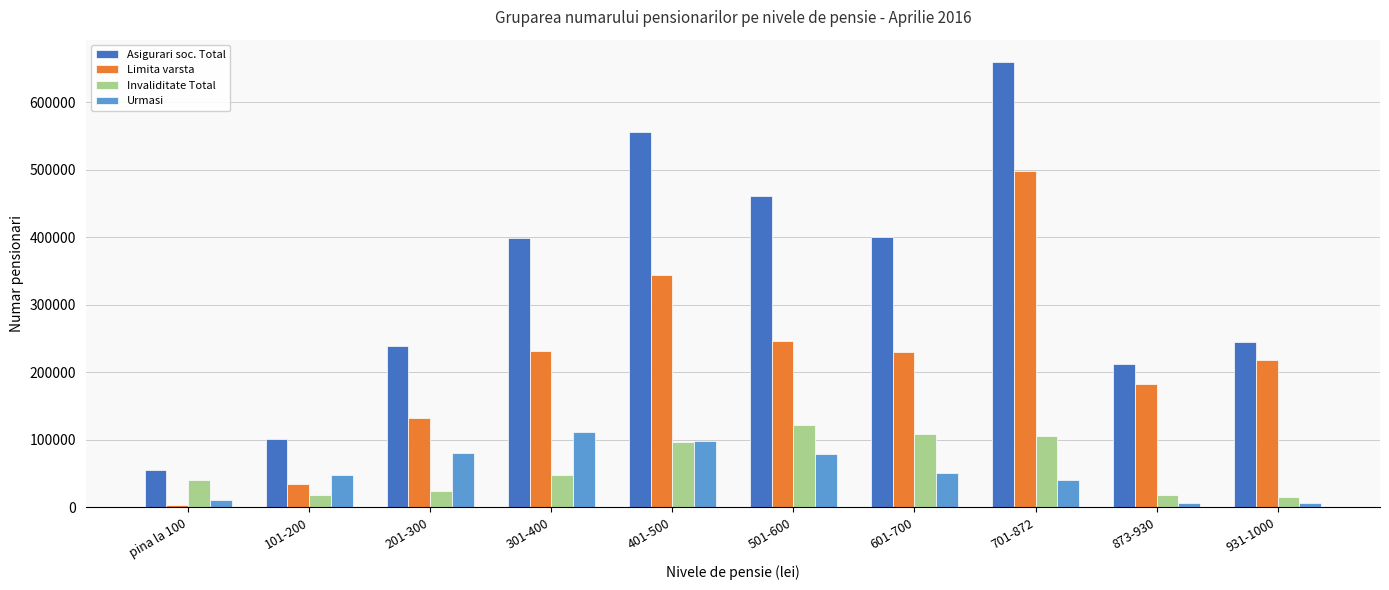

Where does the Limita varsta series first go above 229944?

301-400